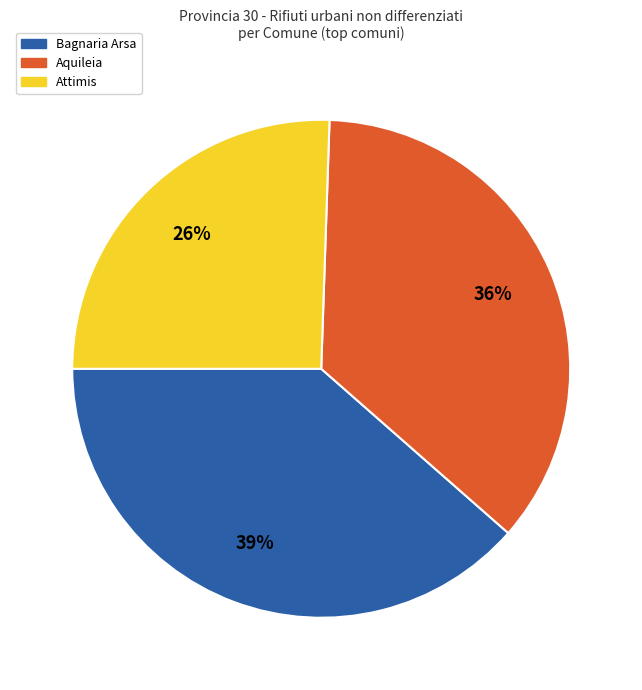

Approximately how many times larger is the value at Aquileia compared to Bagnaria Arsa?

0.9